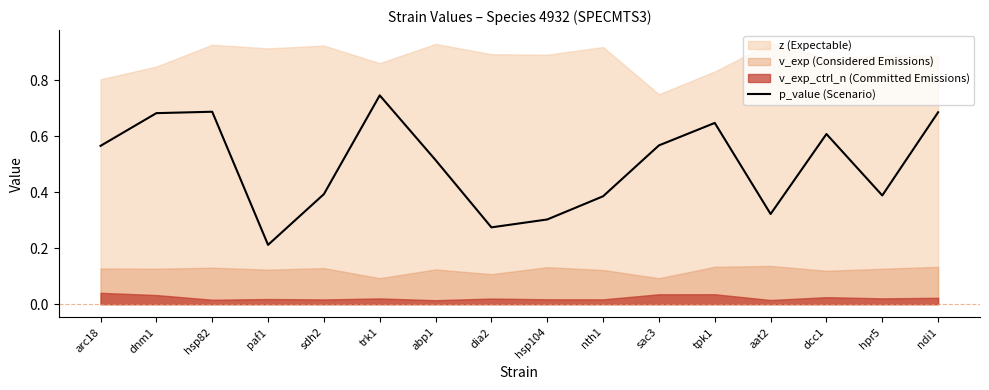

What is the minimum value shown in the chart?

0.2